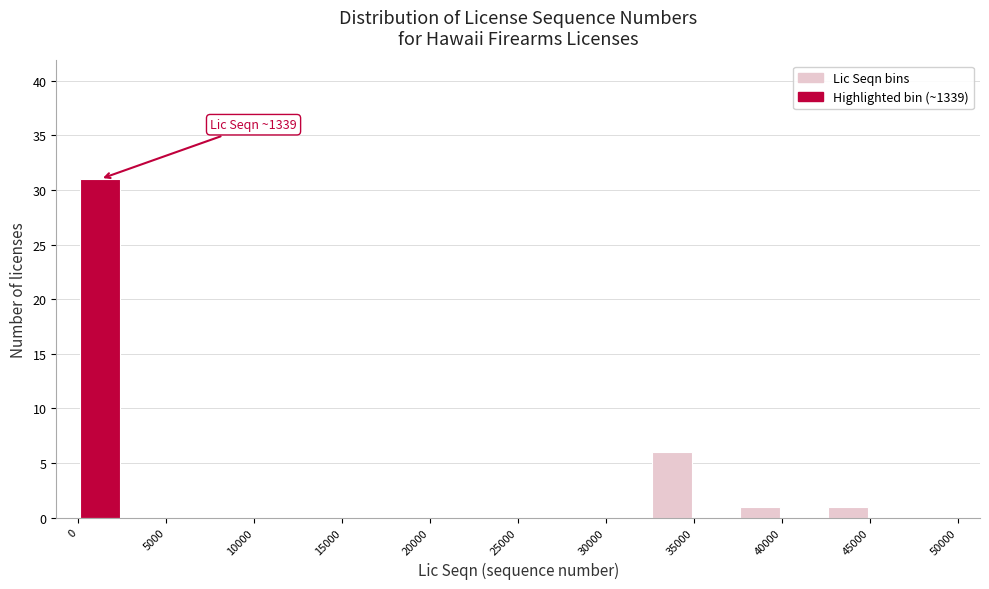

Over which range of the x-axis is the bar tallest?

0 to 2500